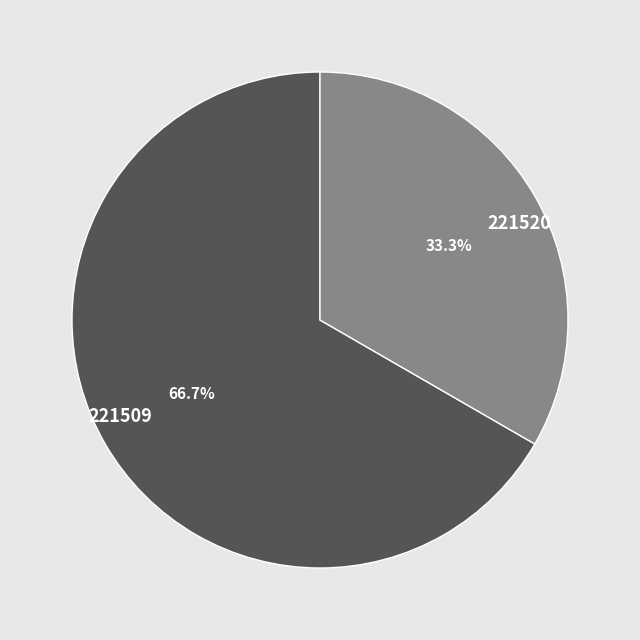

Which slice is the smallest?

221520